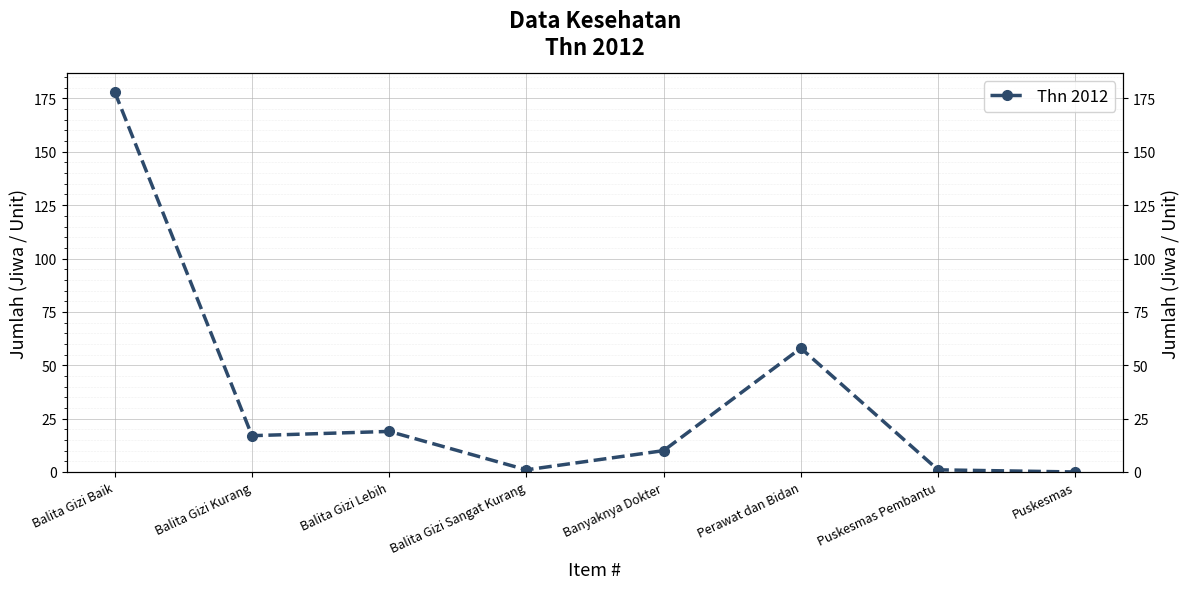

What is the ratio of the value at Banyaknya Dokter to the value at Balita Gizi Kurang?

0.6